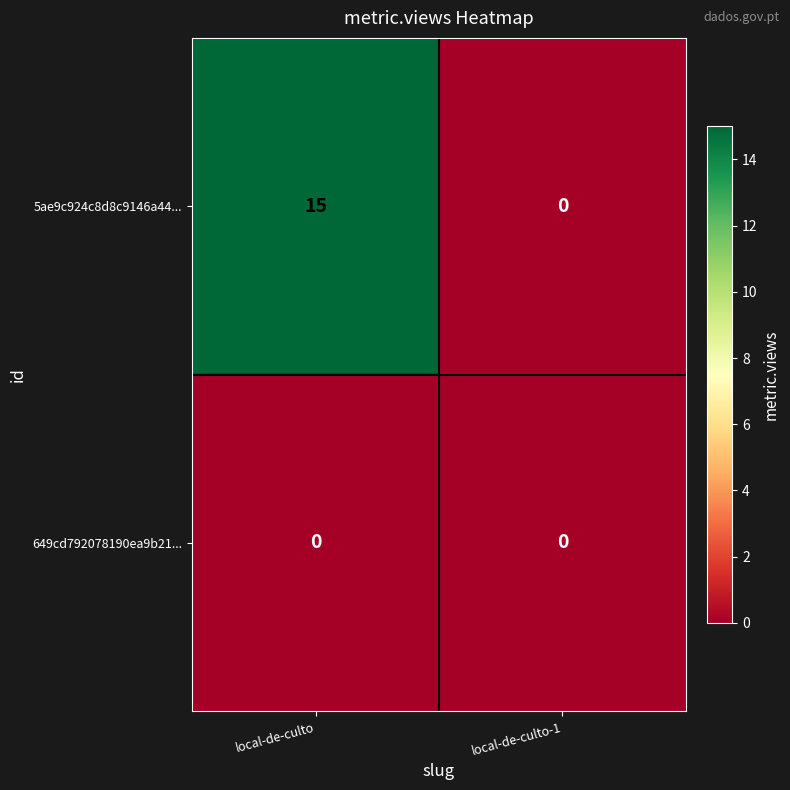

At which category does the chart reach its peak across all series?

local-de-culto